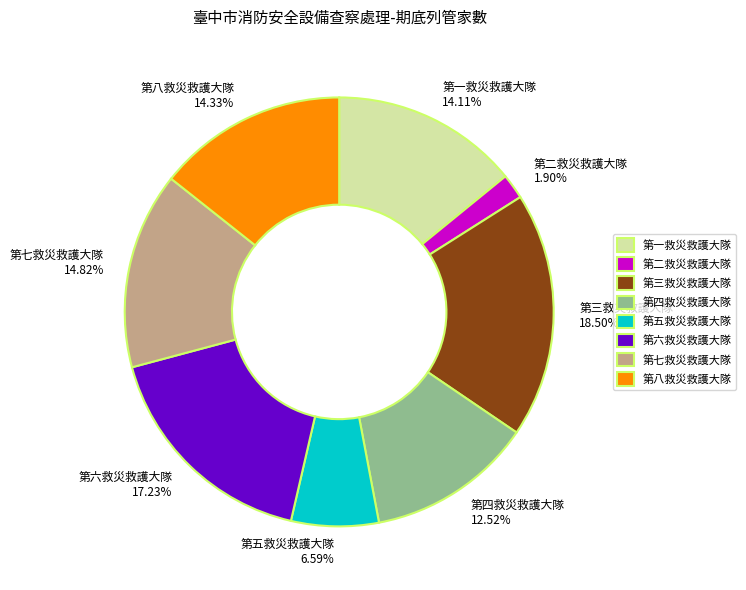

Does any single category account for the majority?

No